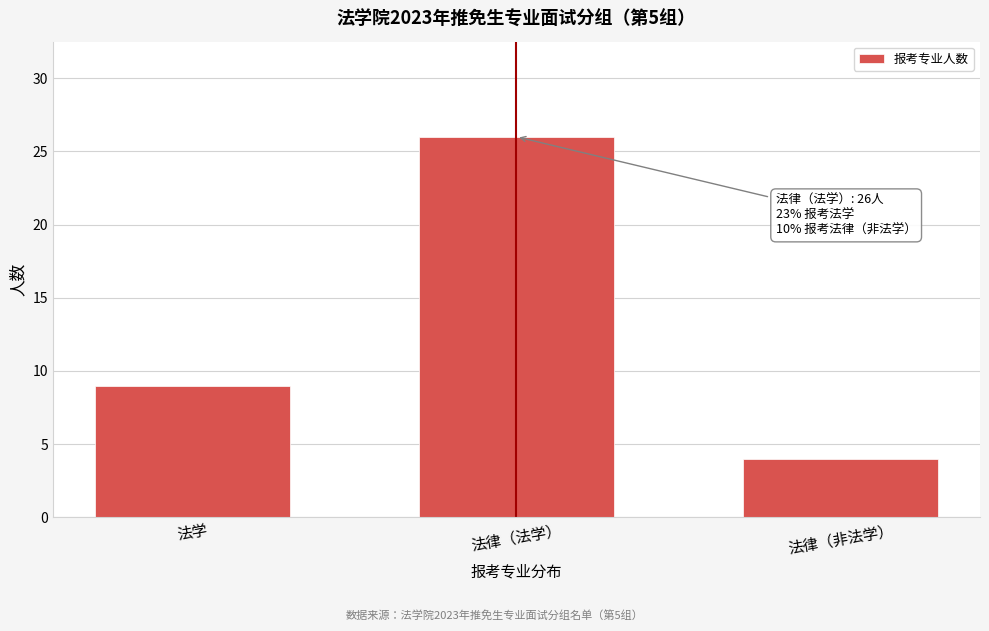

Reading left to right, transcribe all the data shown in this chart.

9	26	4